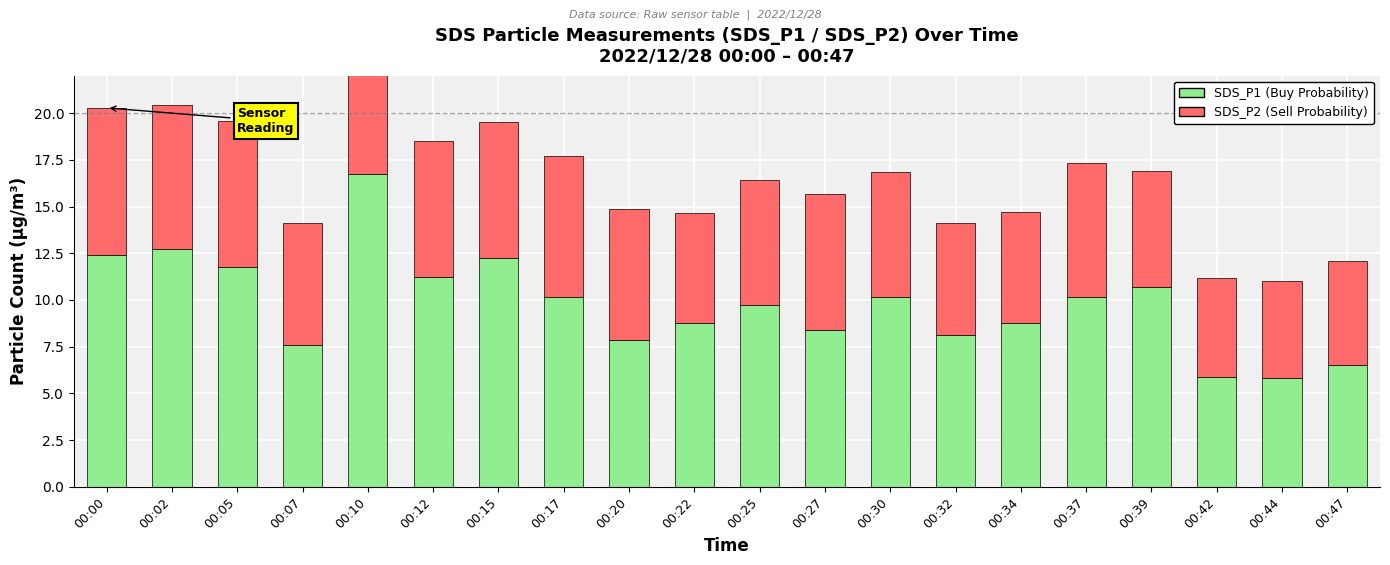

Rank the series by their maximum value, from lowest to highest.

SDS_P2 (Sell Probability), SDS_P1 (Buy Probability)